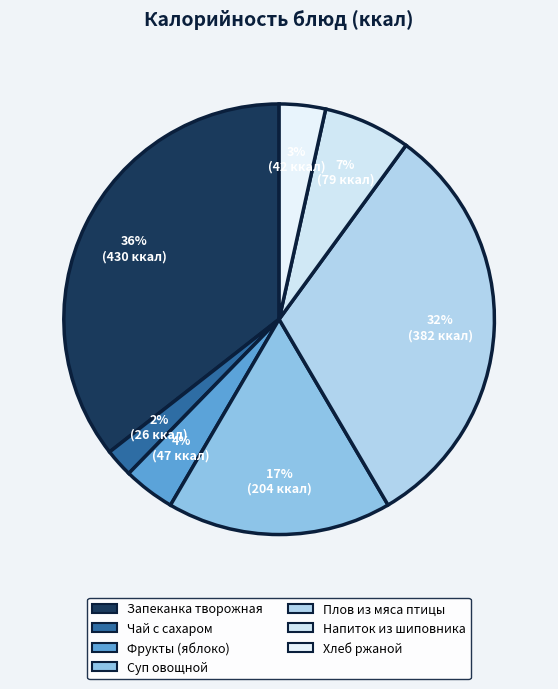

Is it true that Хлеб ржаной is 3% of the pie?

True